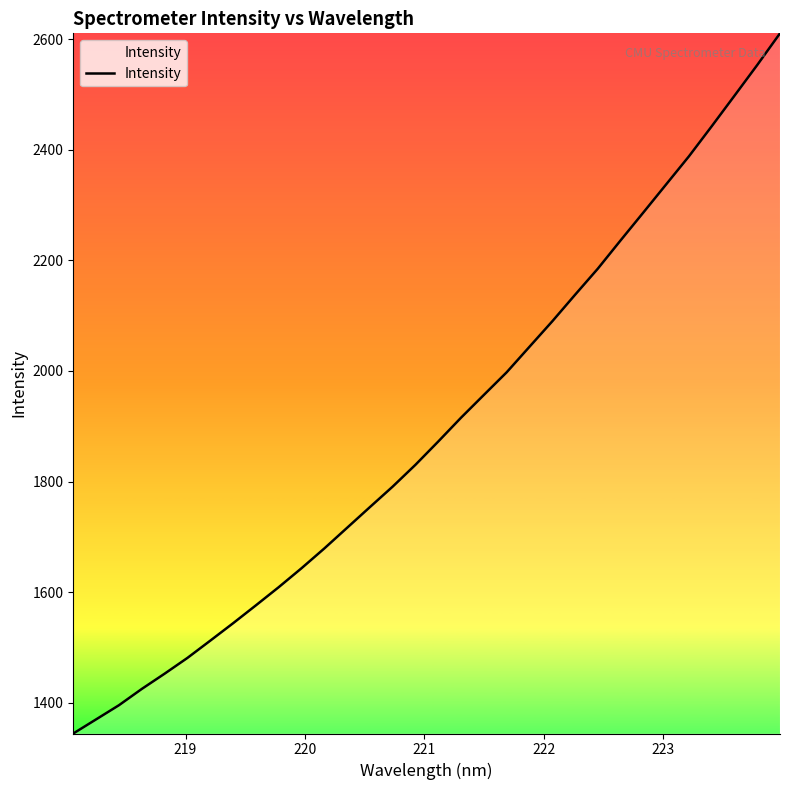

How many lines are shown in the chart?

1